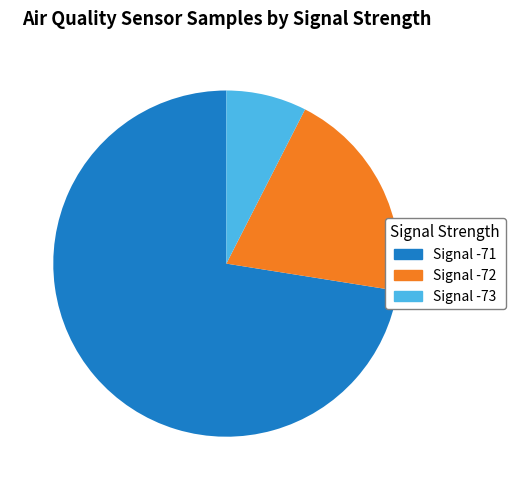

Which category has the biggest portion of the pie?

72.5% (144.6 M)